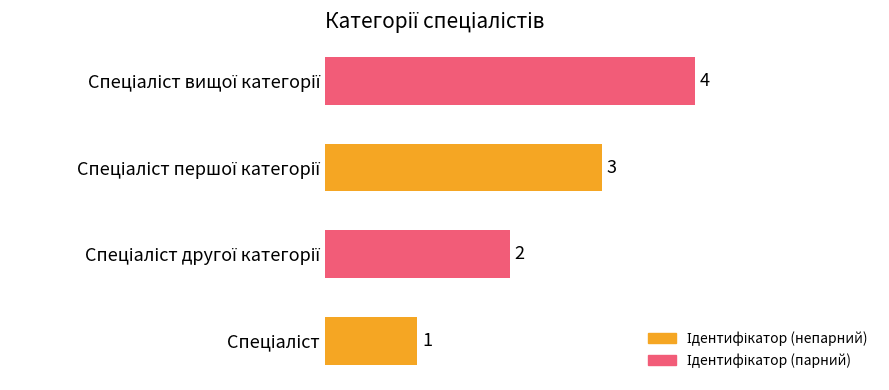

How many values are between 2 and 4?

3